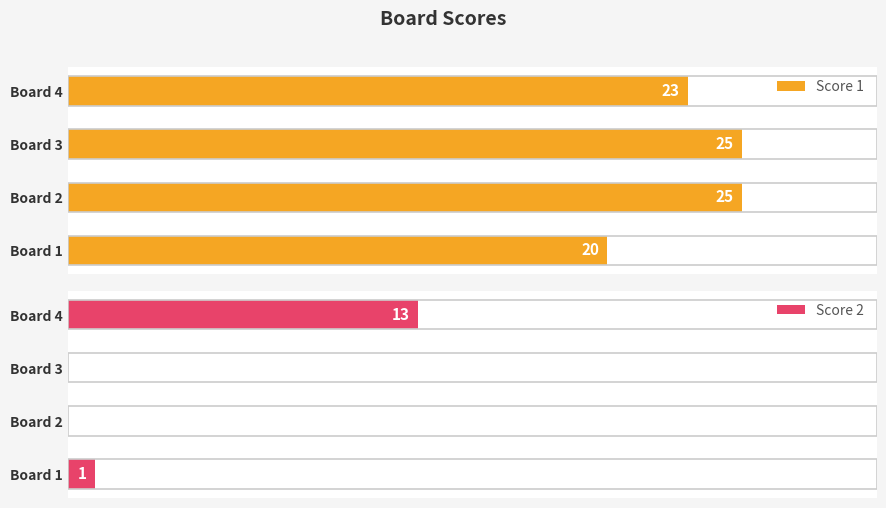

The Score 1 series shows 13 at Board 1. True or false?

False